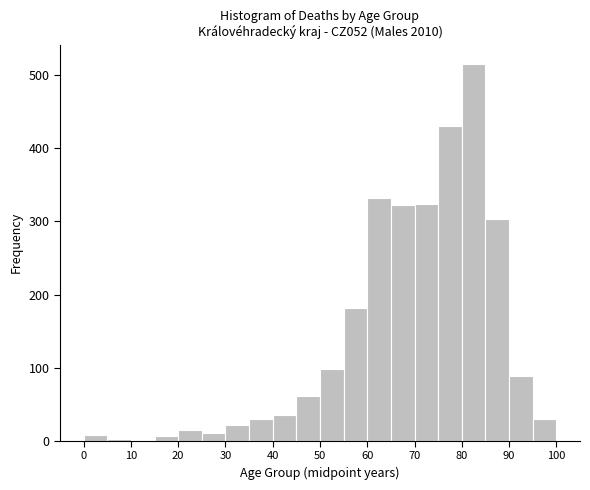

Which range on the x-axis has the tallest bar?

80 to 85